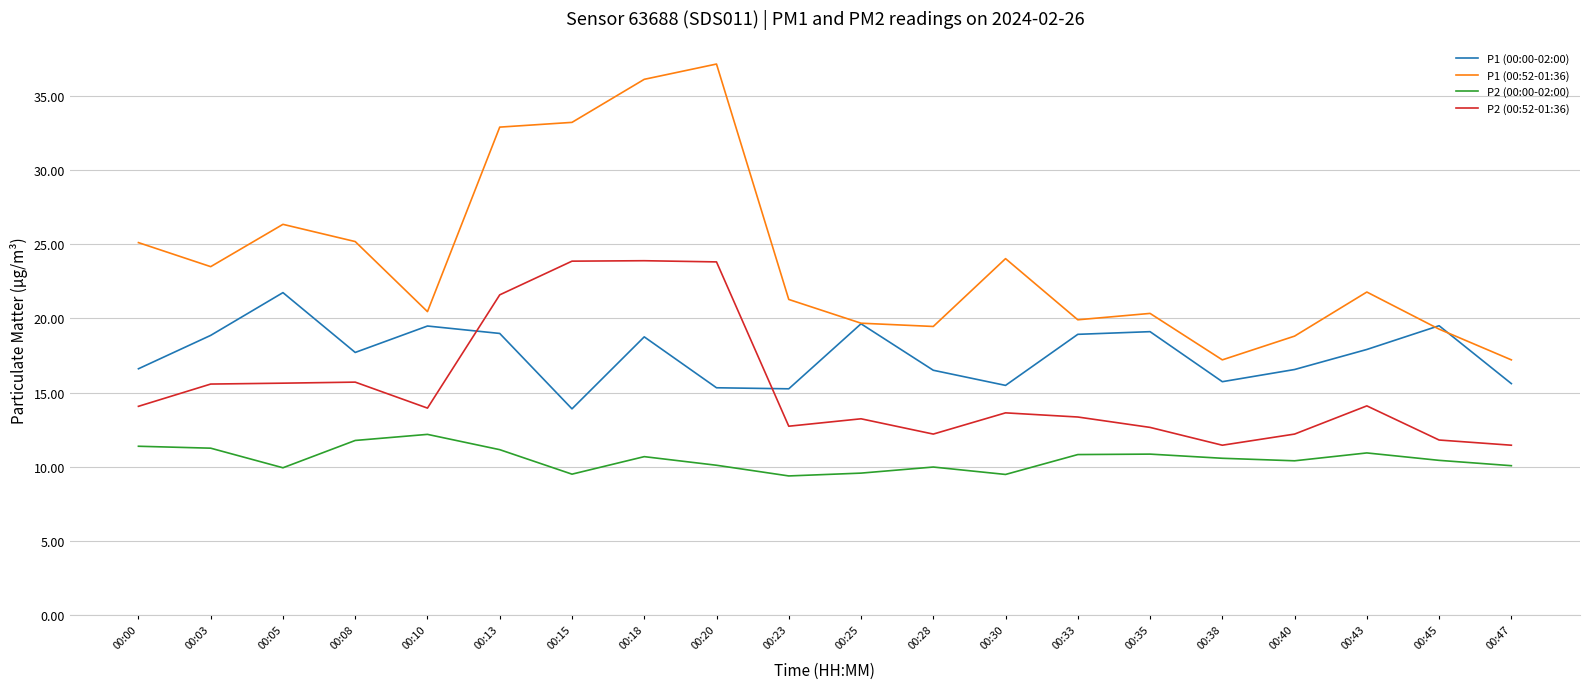

At which category does the chart reach its peak across all series?

00:20